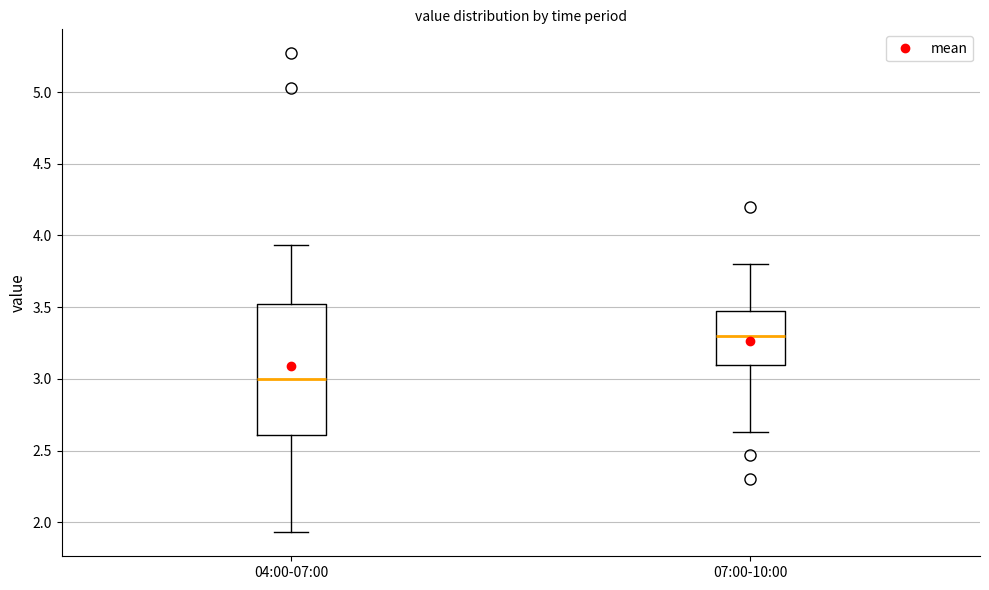

Comparing the boxes themselves (not the whiskers), which one is the tallest?

04:00-07:00